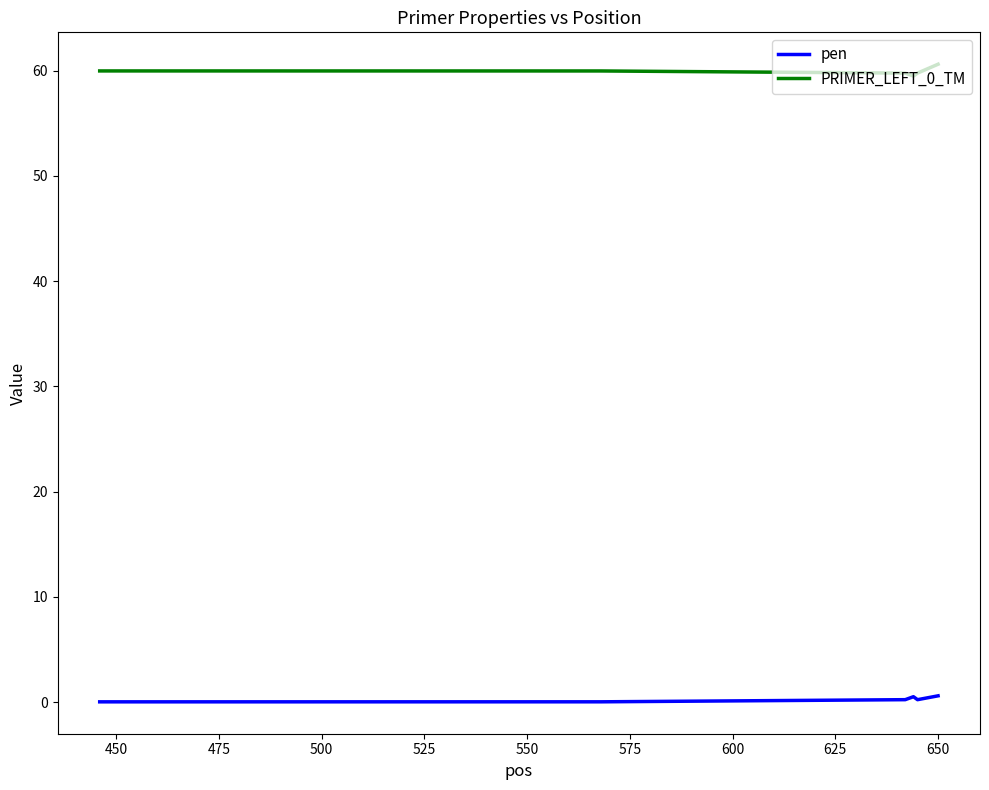

What is the maximum value shown in the chart?

60.6